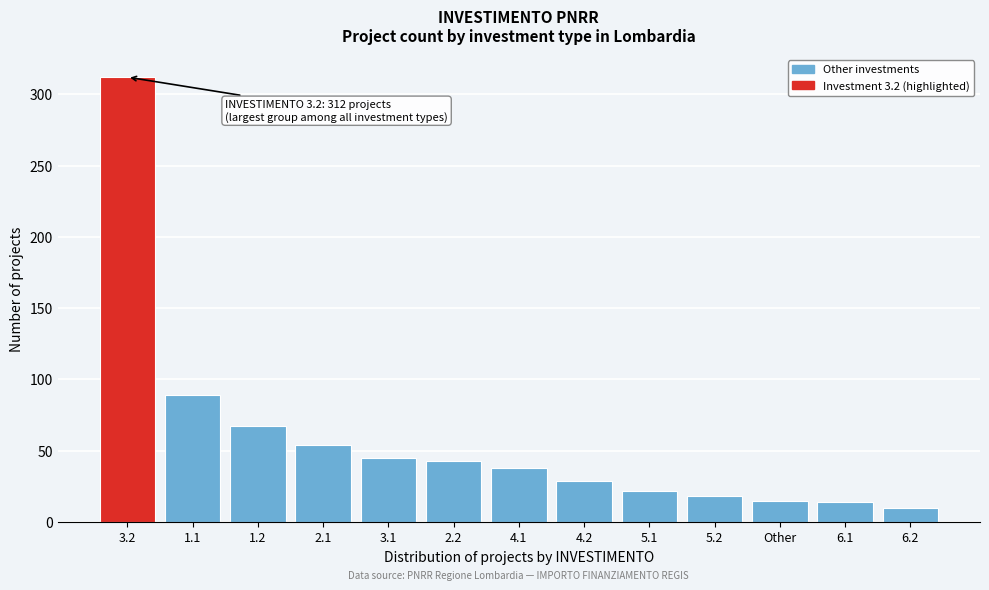

What is the maximum value shown in the chart?

312